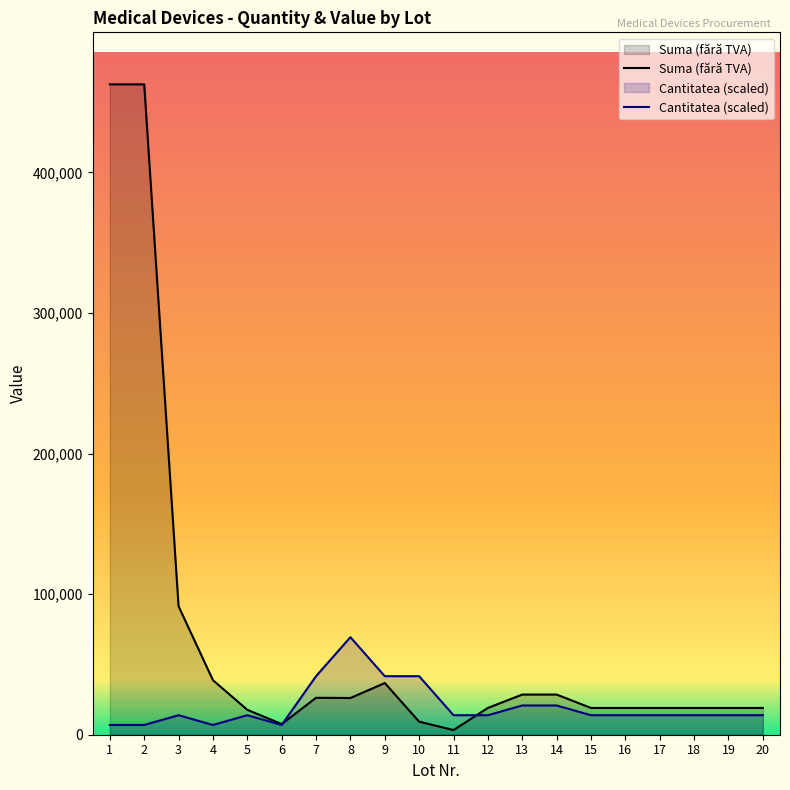

How many times do Suma (fără TVA) and Cantitatea cross each other?

2